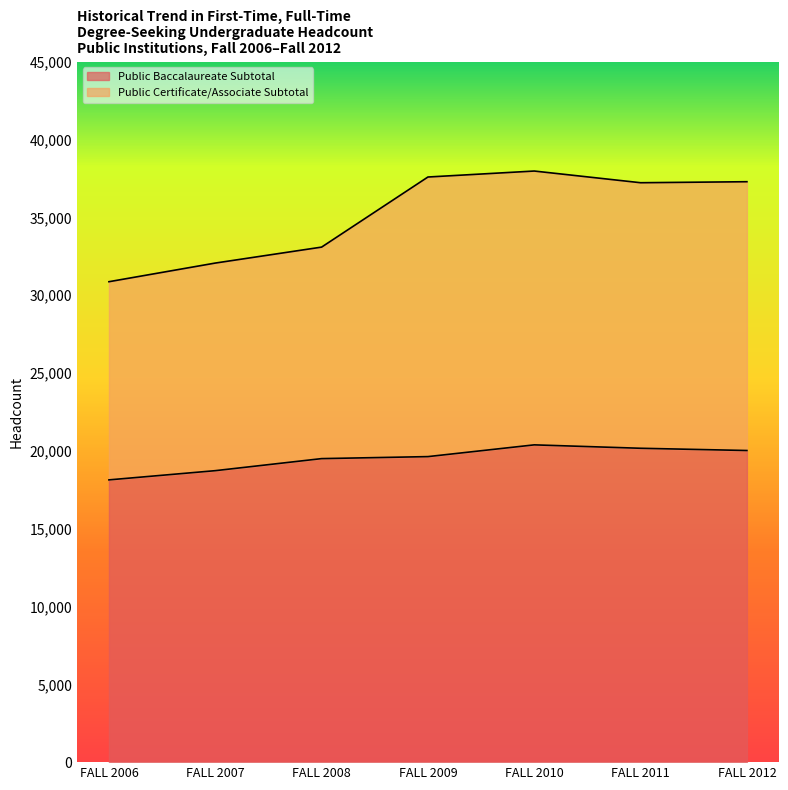

Reading left to right, transcribe all the data shown in this chart.

Public Baccalaureate Subtotal: 18136	18728	19502	19631	20386	20167	20023
Public Certificate/Associate Subtotal: 30869	32067	33092	37596	37980	37229	37294